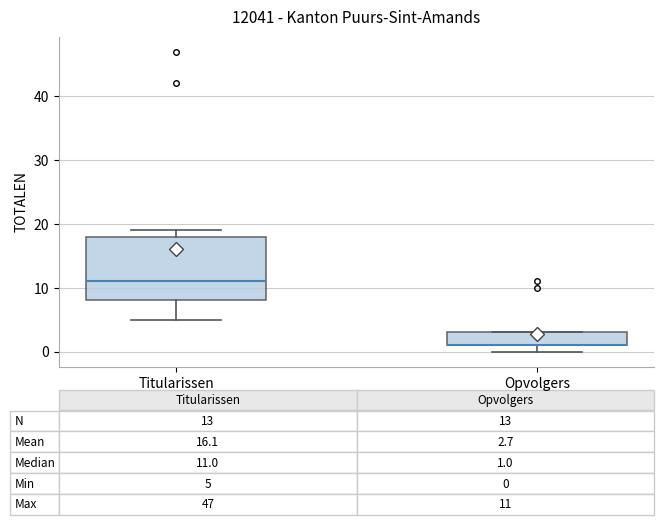

Comparing the boxes themselves (not the whiskers), which one is the tallest?

Titularissen